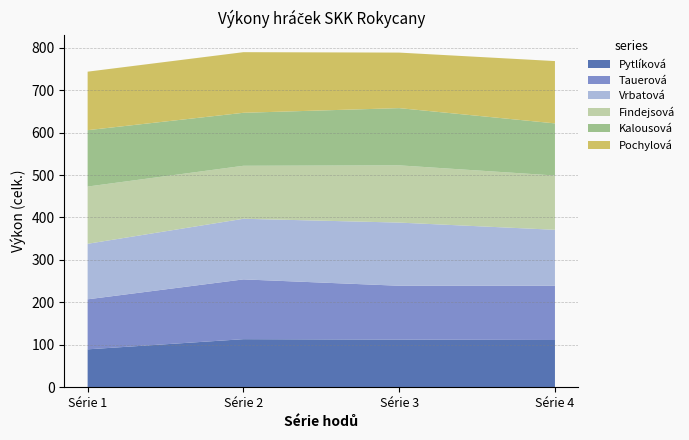

Reading left to right, extract all data points from this chart.

Pytlíková: Série 1=89	Série 2=113	Série 3=112	Série 4=111
Tauerová: Série 1=118	Série 2=141	Série 3=127	Série 4=128
Vrbatová: Série 1=131	Série 2=143	Série 3=149	Série 4=132
Findejsová: Série 1=135	Série 2=125	Série 3=135	Série 4=128
Kalousová: Série 1=133	Série 2=125	Série 3=135	Série 4=123
Pochylová: Série 1=138	Série 2=143	Série 3=131	Série 4=147